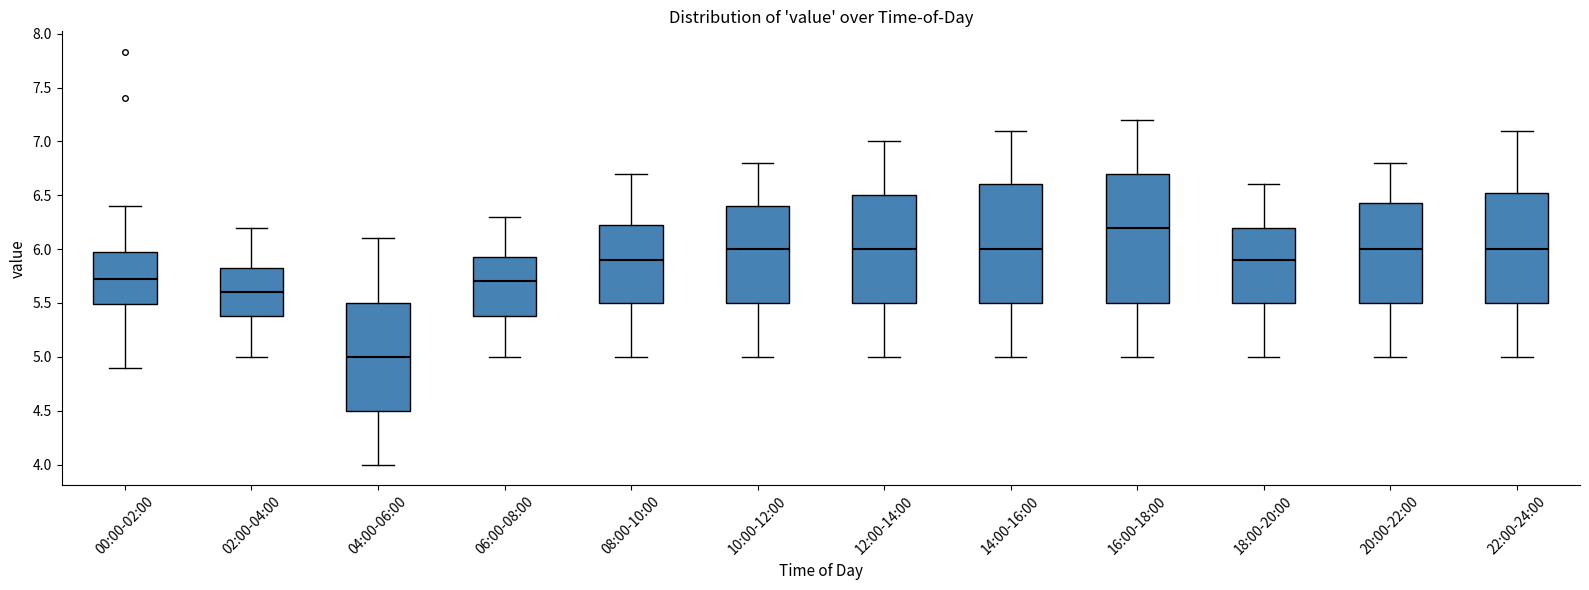

Reading left to right, read every box against the y-axis: the position of its median line, the range the box covers, and the ends of its whiskers. The values are not printed on the chart, so give them approximately, as read against the axis.

00:00-02:00: median 5.70, box 5.50 to 6.00, whiskers 4.90 to 6.40
02:00-04:00: median 5.60, box 5.40 to 5.85, whiskers 5.00 to 6.20
04:00-06:00: median 5.00, box 4.50 to 5.50, whiskers 4.00 to 6.10
06:00-08:00: median 5.70, box 5.40 to 5.95, whiskers 5.00 to 6.30
08:00-10:00: median 5.90, box 5.50 to 6.25, whiskers 5.00 to 6.70
10:00-12:00: median 6.00, box 5.50 to 6.40, whiskers 5.00 to 6.80
12:00-14:00: median 6.00, box 5.50 to 6.50, whiskers 5.00 to 7.00
14:00-16:00: median 6.00, box 5.50 to 6.60, whiskers 5.00 to 7.10
16:00-18:00: median 6.20, box 5.50 to 6.70, whiskers 5.00 to 7.20
18:00-20:00: median 5.90, box 5.50 to 6.20, whiskers 5.00 to 6.60
20:00-22:00: median 6.00, box 5.50 to 6.45, whiskers 5.00 to 6.80
22:00-24:00: median 6.00, box 5.50 to 6.55, whiskers 5.00 to 7.10